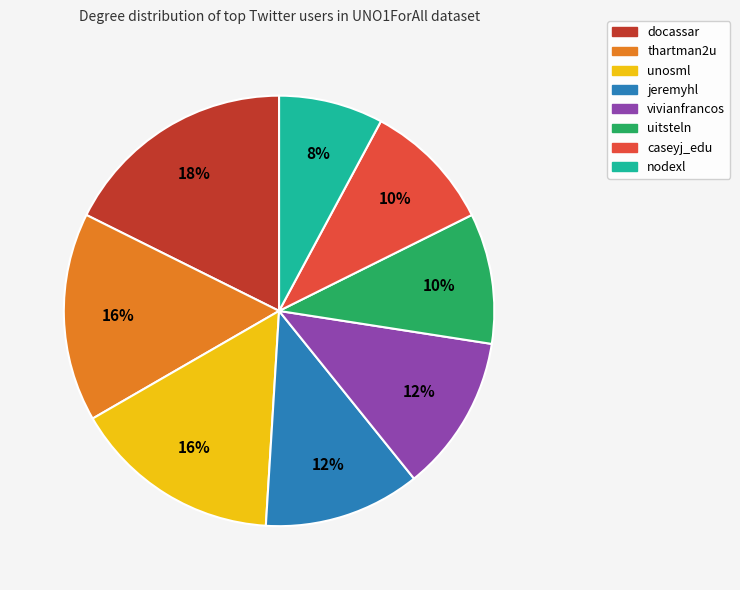

What percentage is the docassar slice, to the nearest percent?

18%